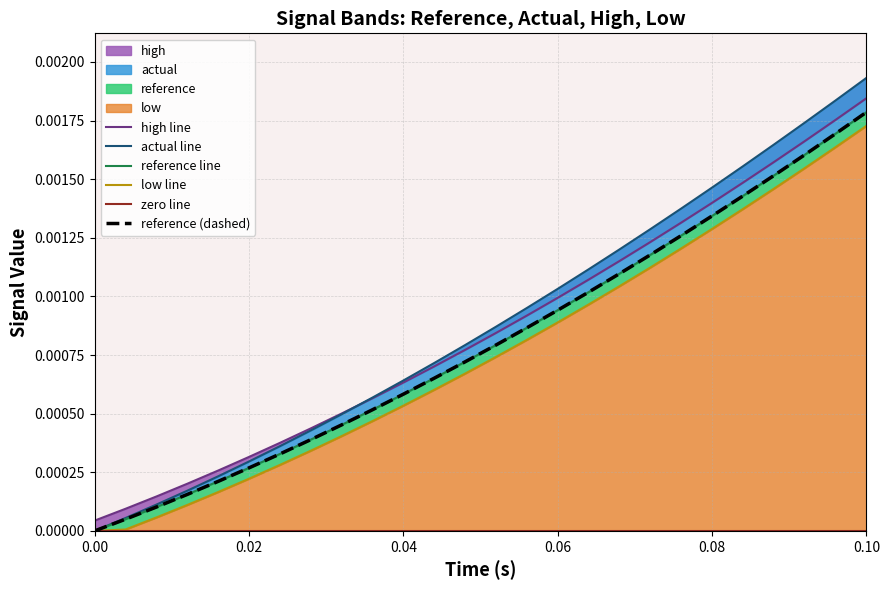

True or false: zero line and reference (dashed) intersect in this chart.

False